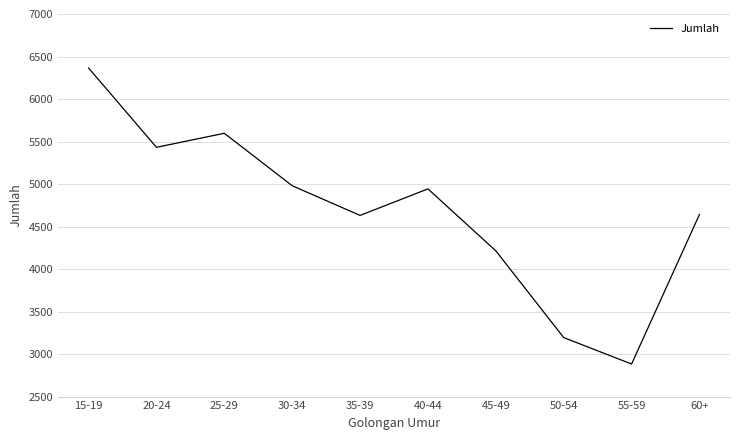

How many distinct data groups are displayed?

1